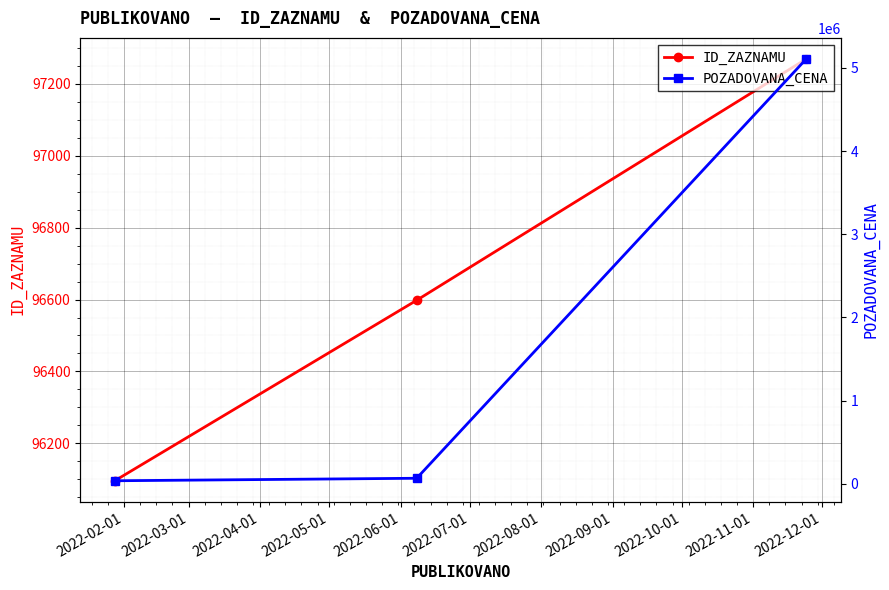

What is the maximum value for ID_ZAZNAMU?

97269